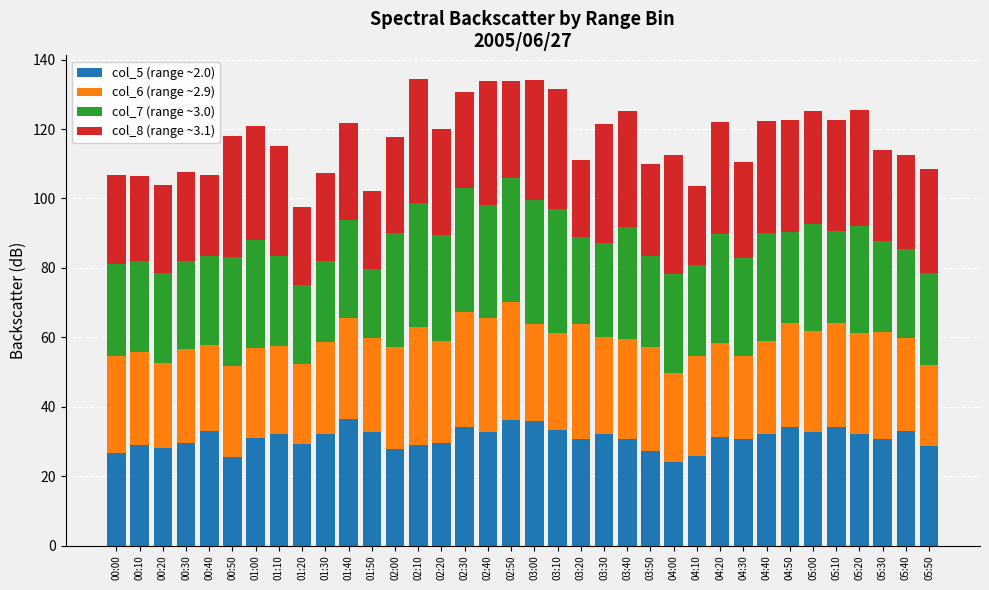

The col_5 (range ~2.0) series shows 27.7 at 02:00. True or false?

True